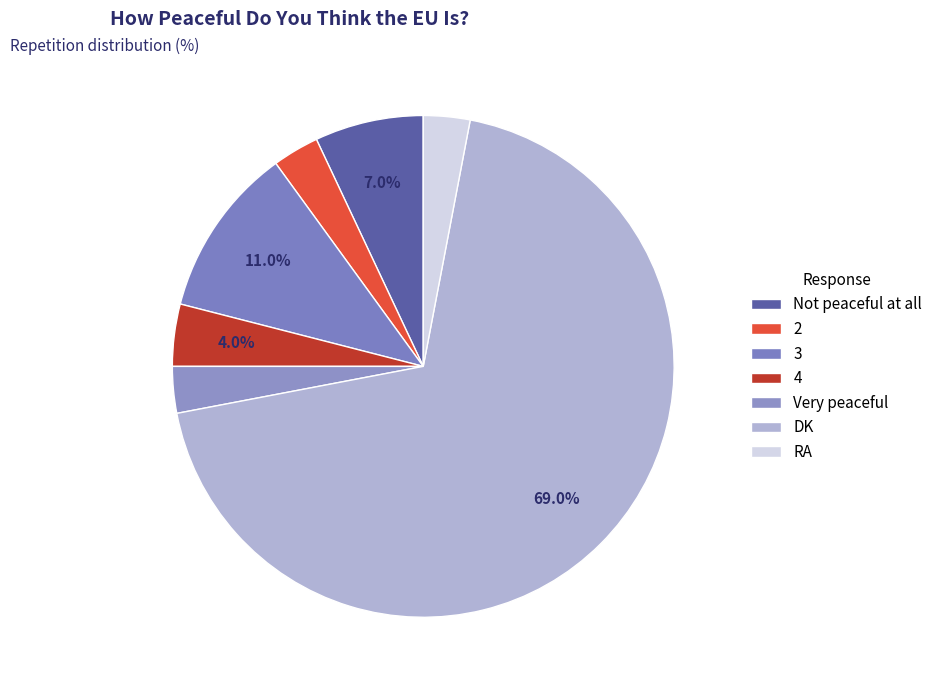

What percentage do Not peaceful at all and 4 together represent?

11.0%